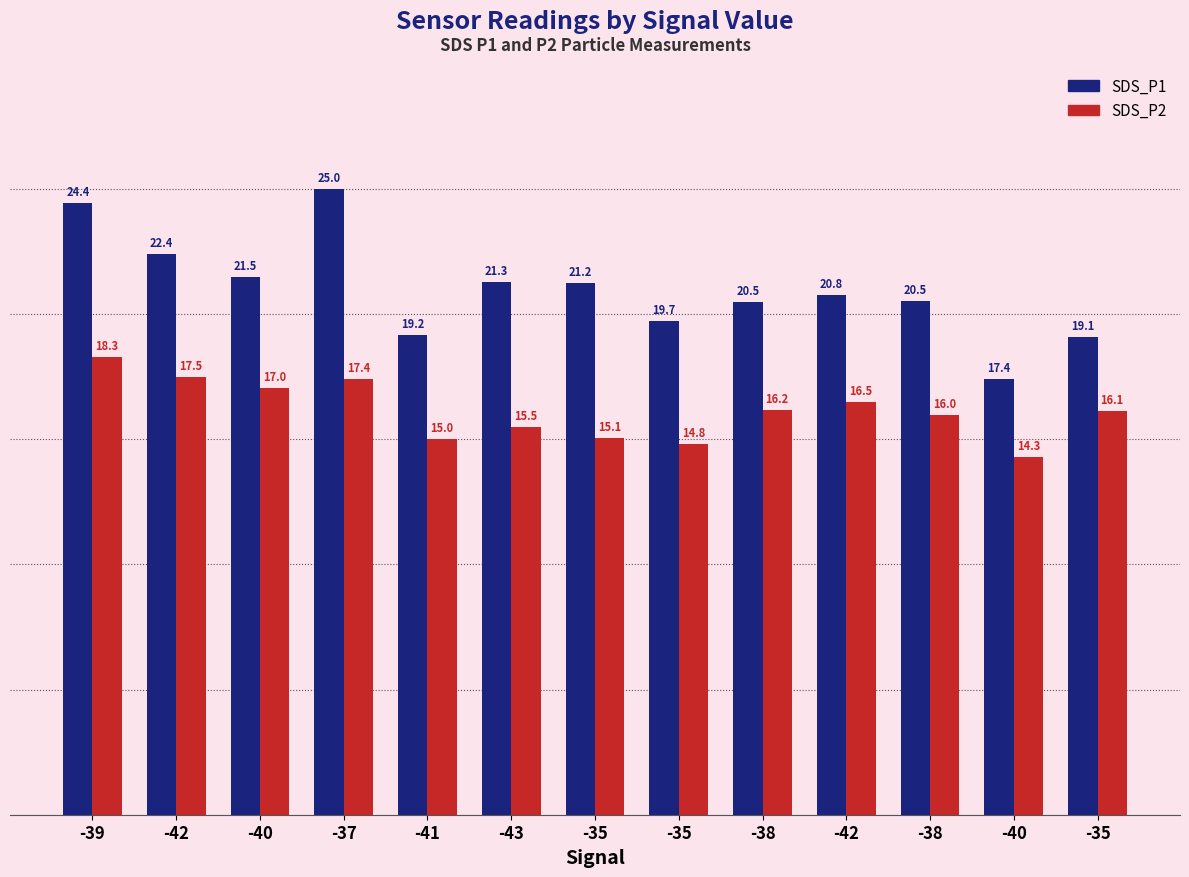

Does the chart contain stacked bars?

No